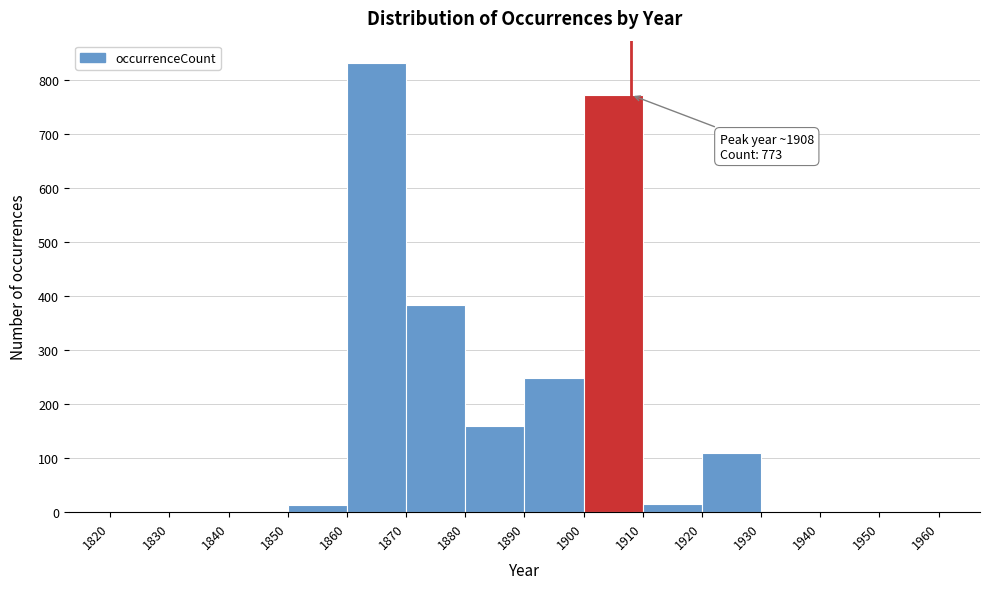

Over which range of the x-axis is the bar tallest?

1860 to 1870